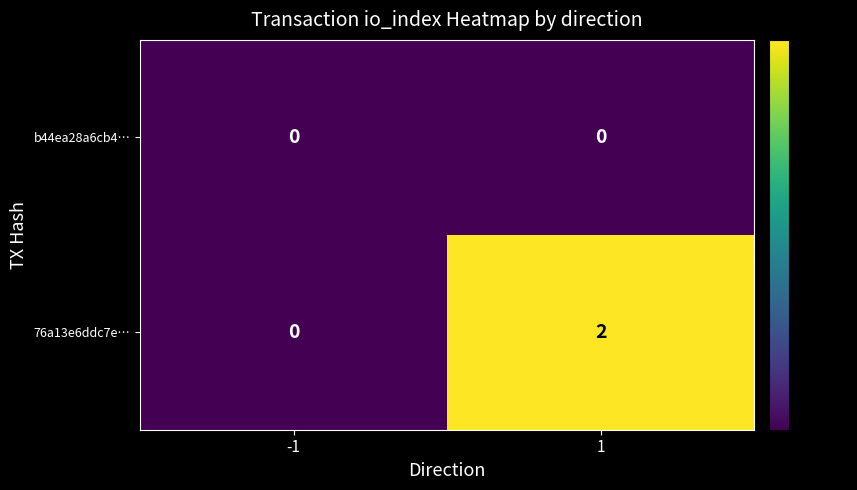

Is it true that 76a13e6ddc7e… equals 3 at 1?

False